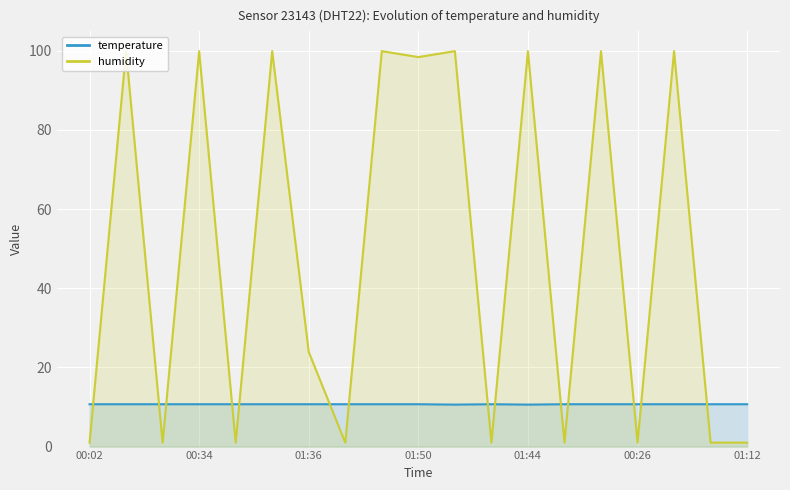

At which label does humidity reach its minimum?

00:02